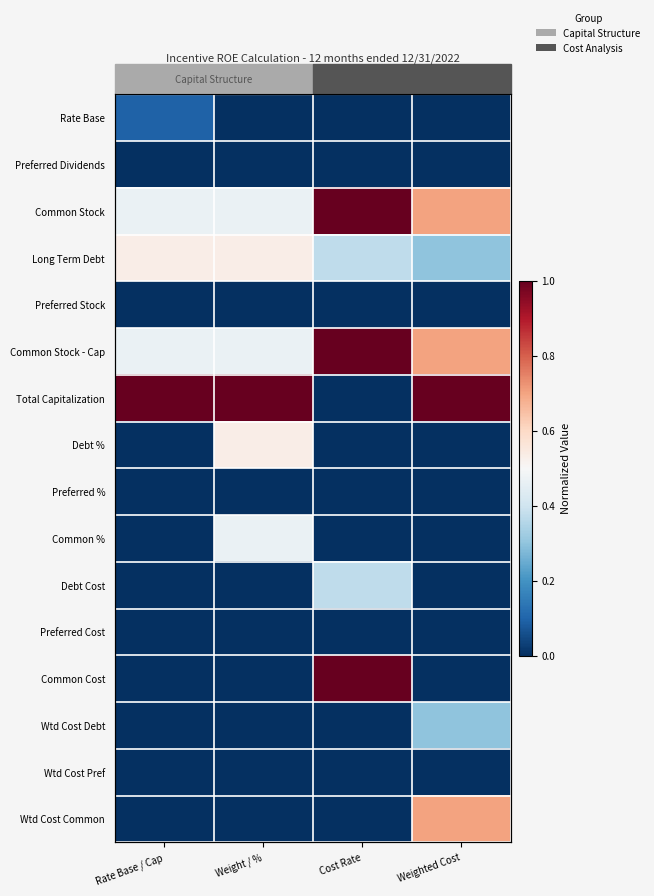

How many Common Stock values are between 0 and 1?

4